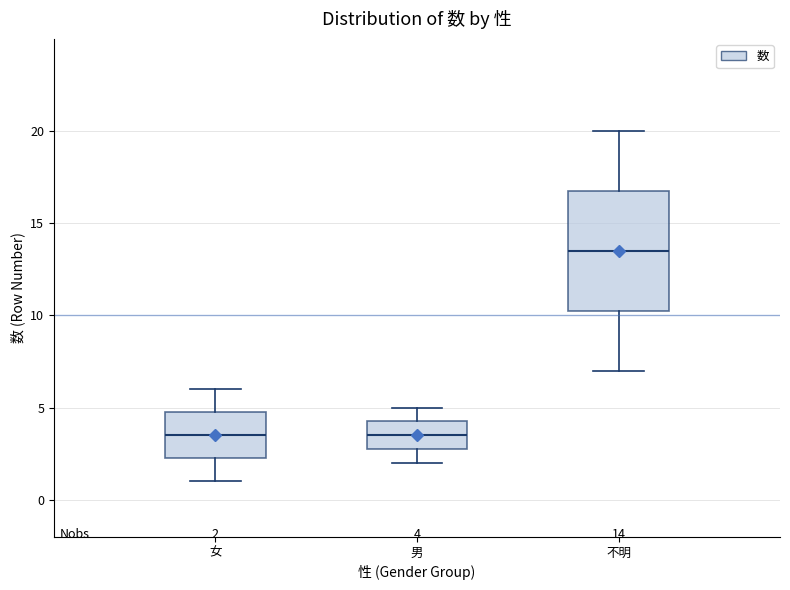

Comparing the boxes themselves (not the whiskers), which one is the tallest?

不明